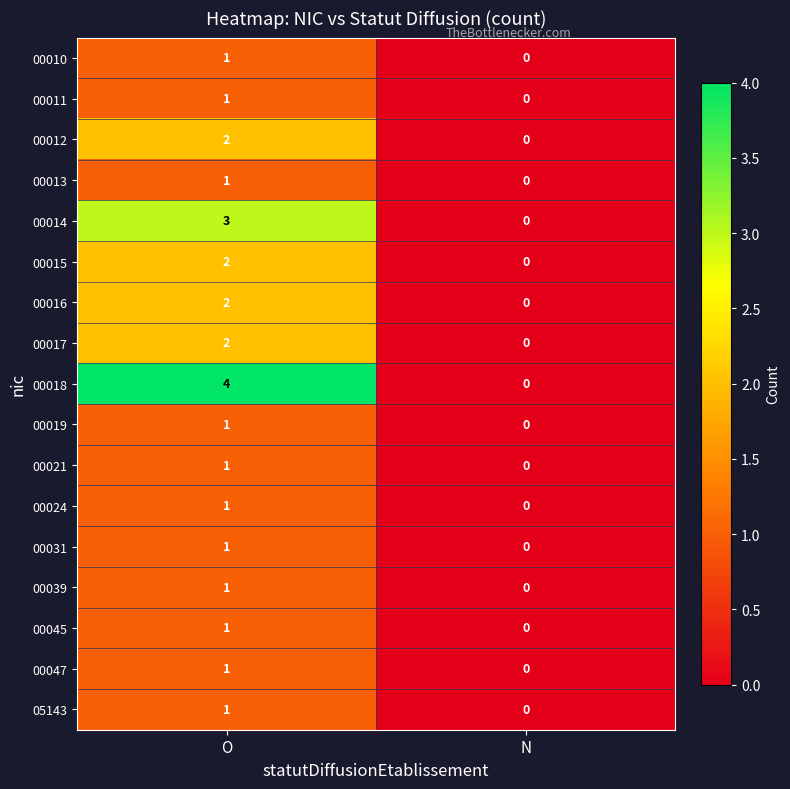

Which series has the largest range (max minus min)?

00018